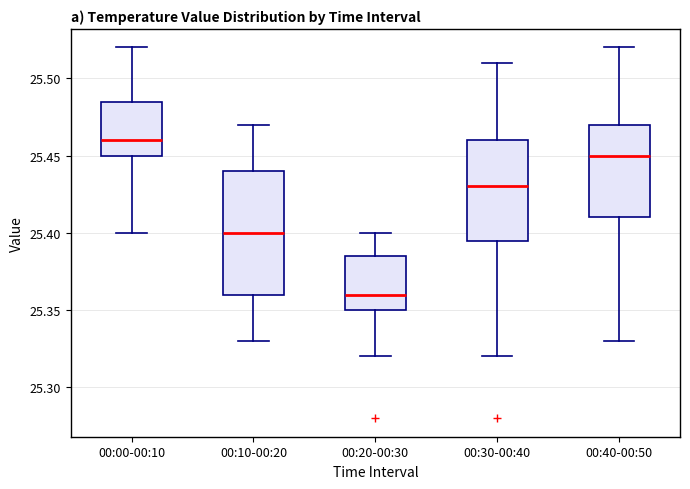

Which box is the tallest, from its lower edge to its upper edge?

00:10-00:20